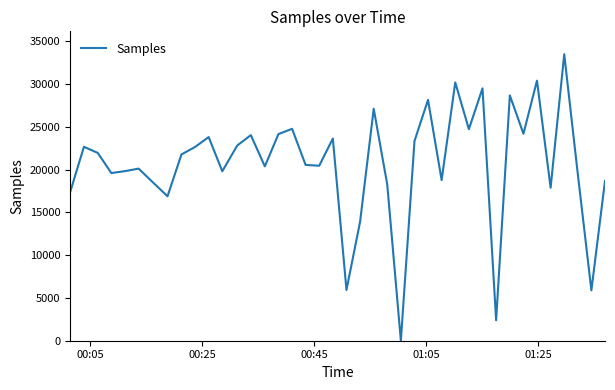

What is the difference between the maximum and minimum values?

33463